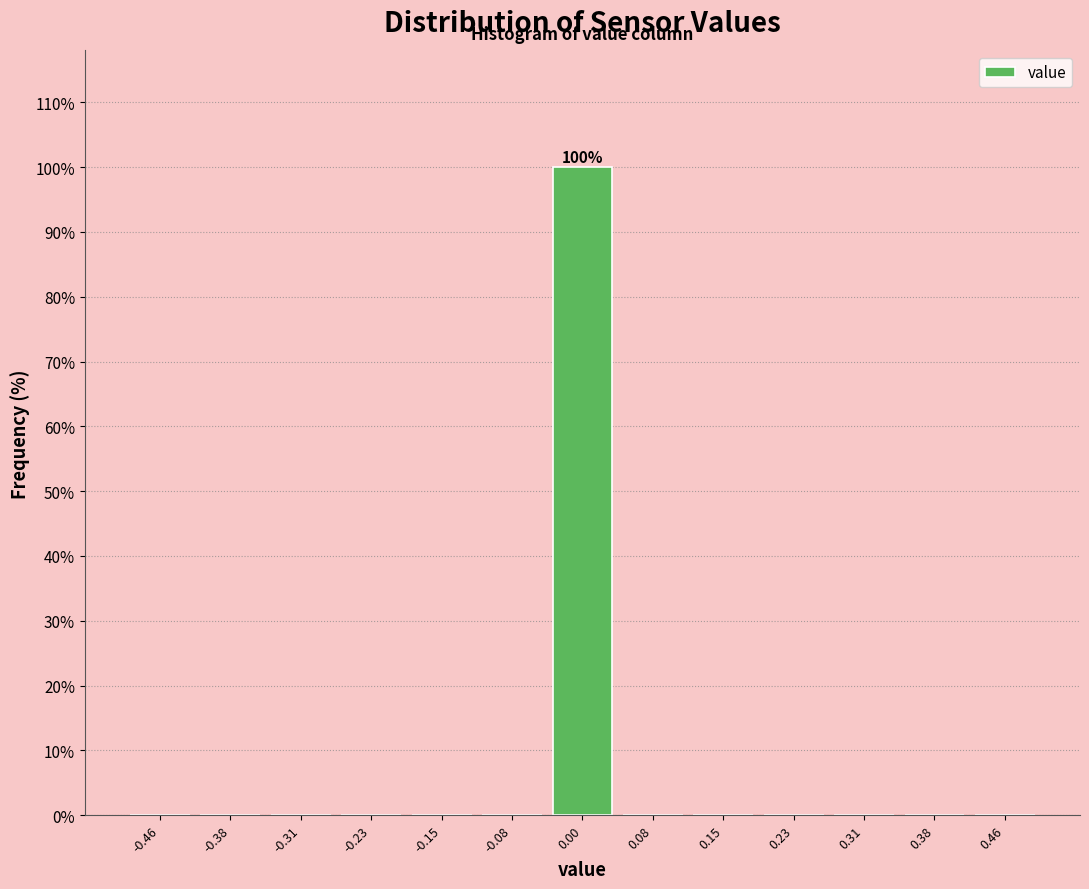

Over which range of the x-axis is the bar tallest?

-0.04 to 0.04